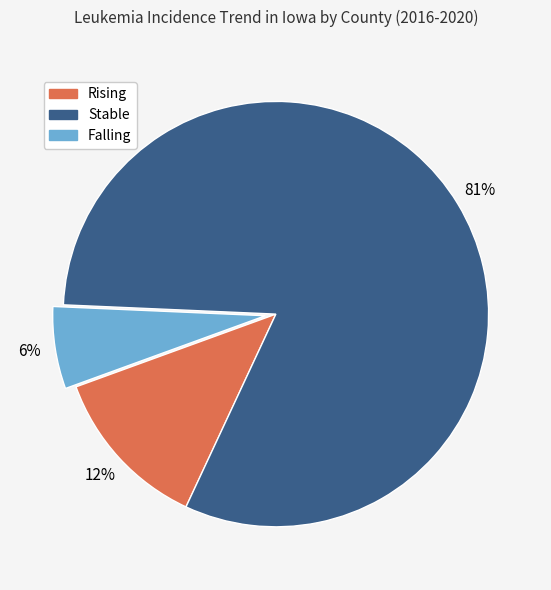

To the nearest percent, what is the average slice percentage?

33%